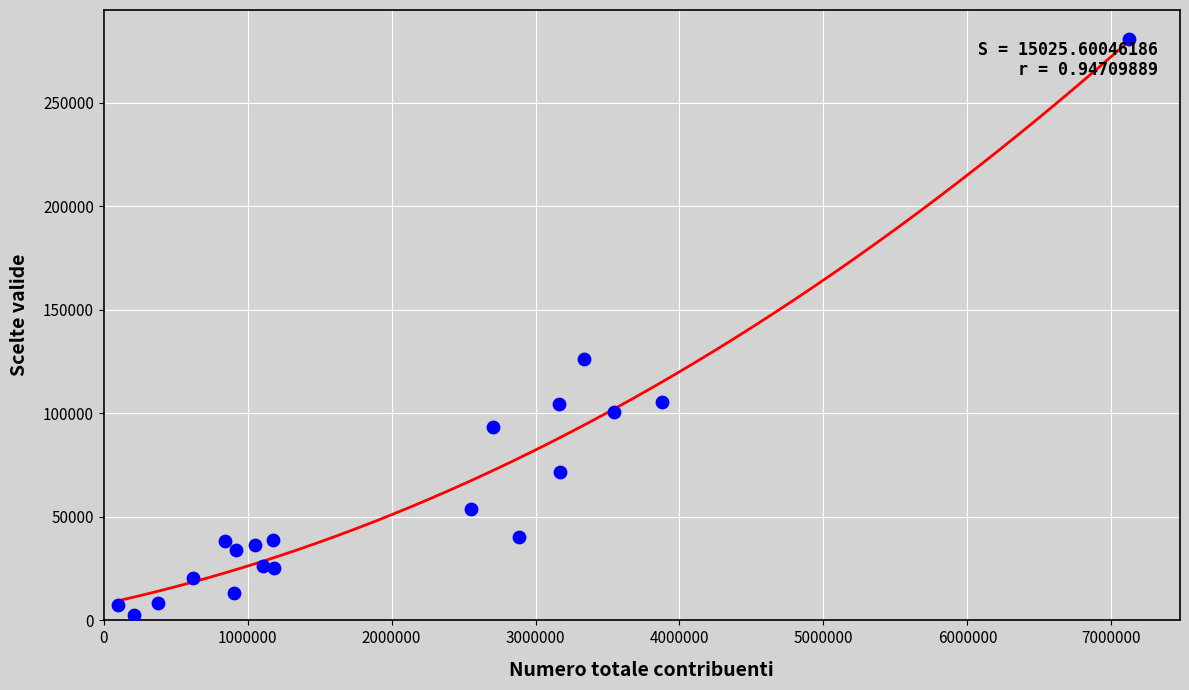

What Y value in the scatter plot is closest to 141739?

126095